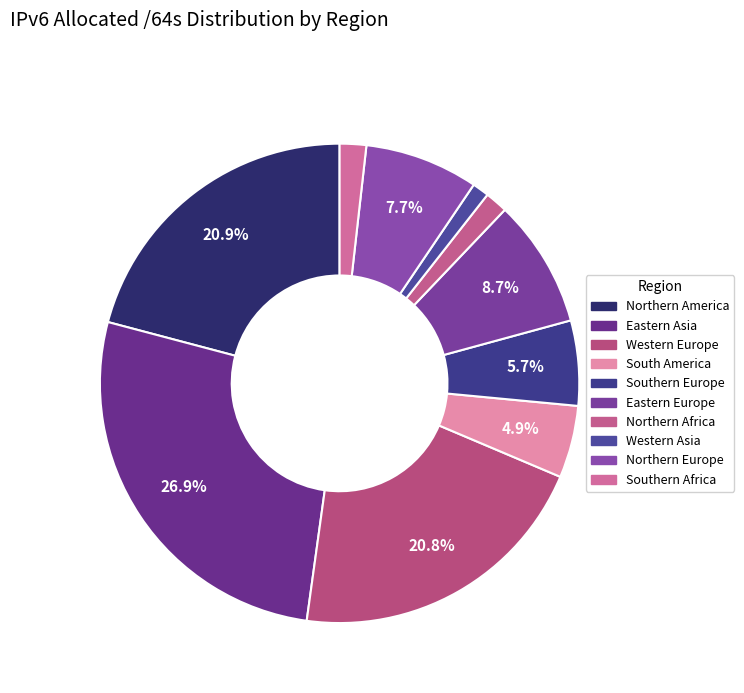

To the nearest percent, what is the difference between the largest and smallest slice percentages?

26%